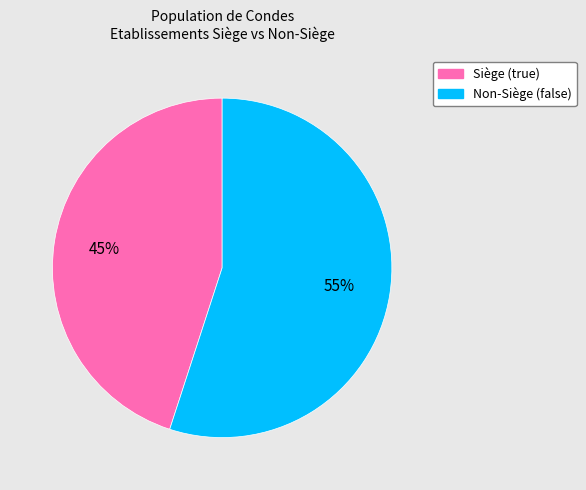

Count the number of slices in the pie.

2